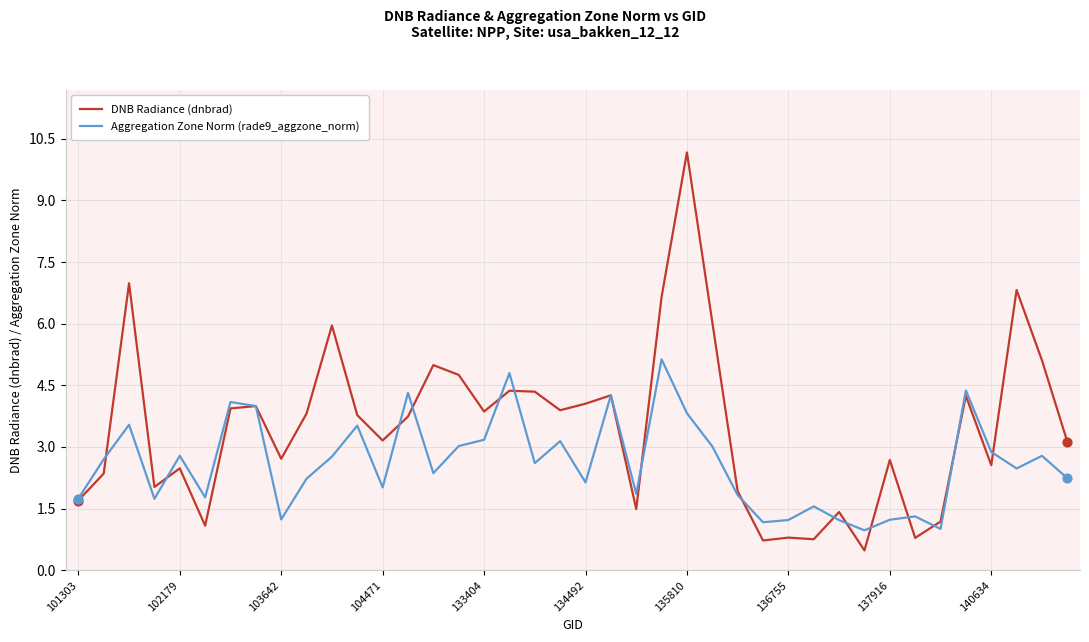

Which series has the widest spread of values?

DNB Radiance (dnbrad)